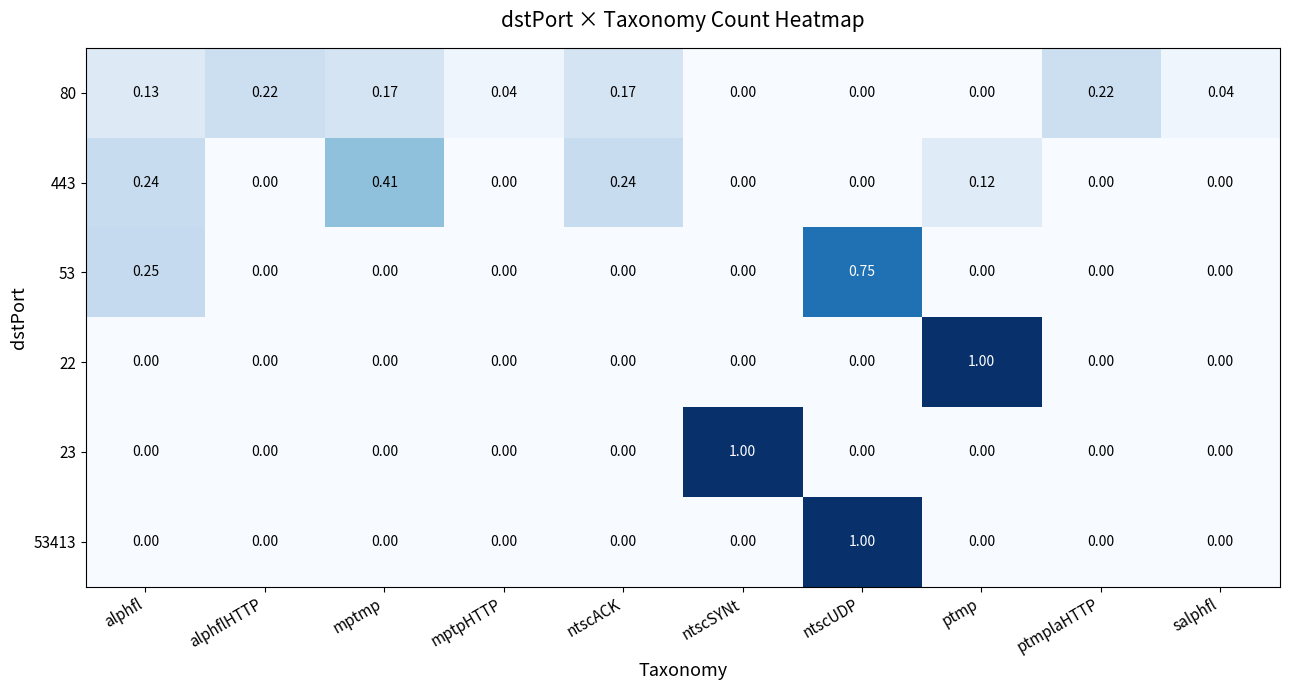

What is the difference between the highest and lowest values at ntscSYNt?

1.0